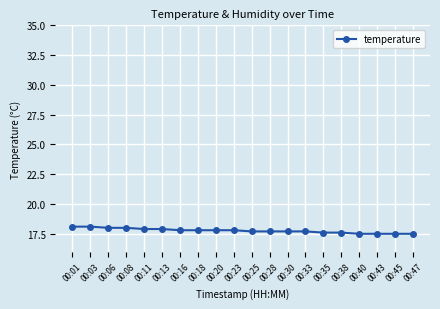

What is the greatest value displayed?

18.1